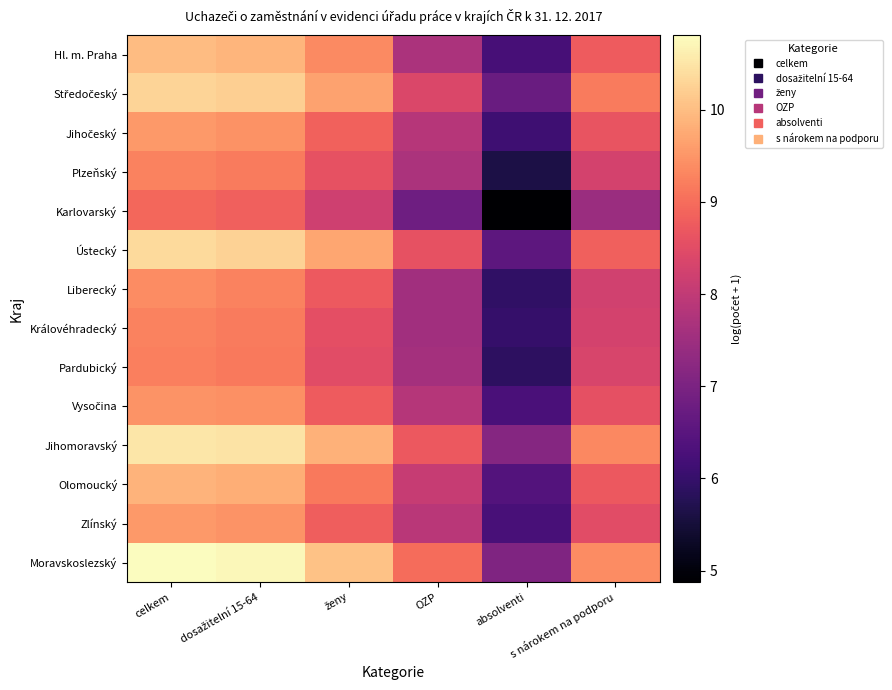

Count the number of categories in the chart.

6